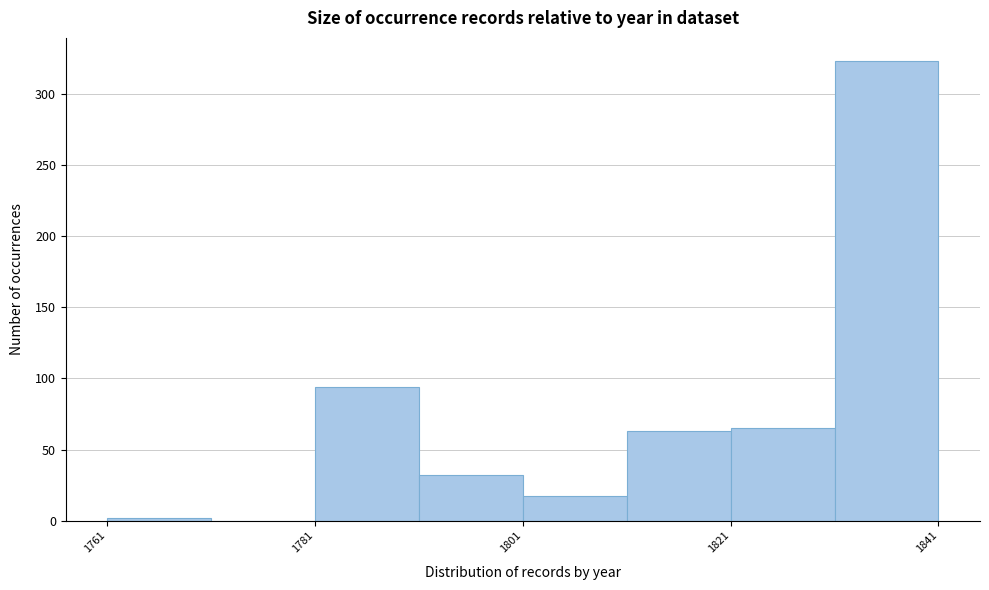

What is the height of the bar covering 1811 to 1821 on the x-axis? Neither the bar edges nor the heights are printed on the chart, so give them approximately, as read against the axes.

65